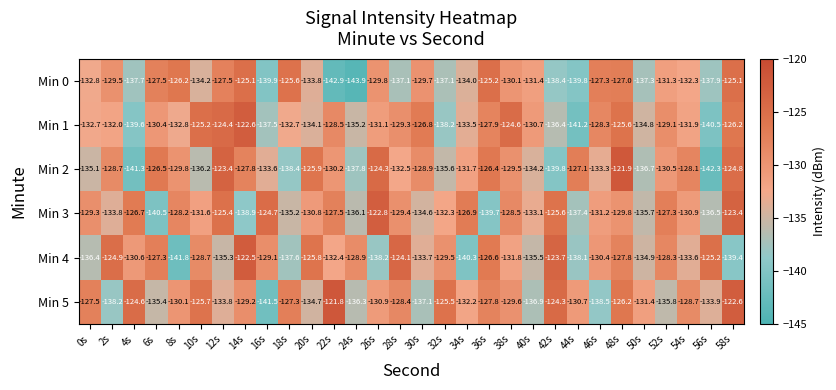

What is the spread (max minus min) of values at 16s?

16.8